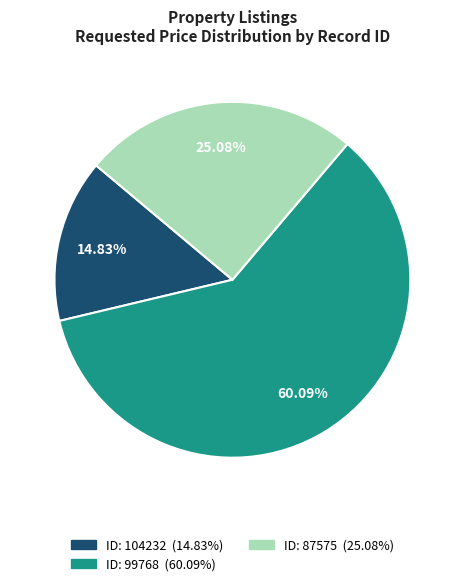

Does any single category account for the majority?

Yes